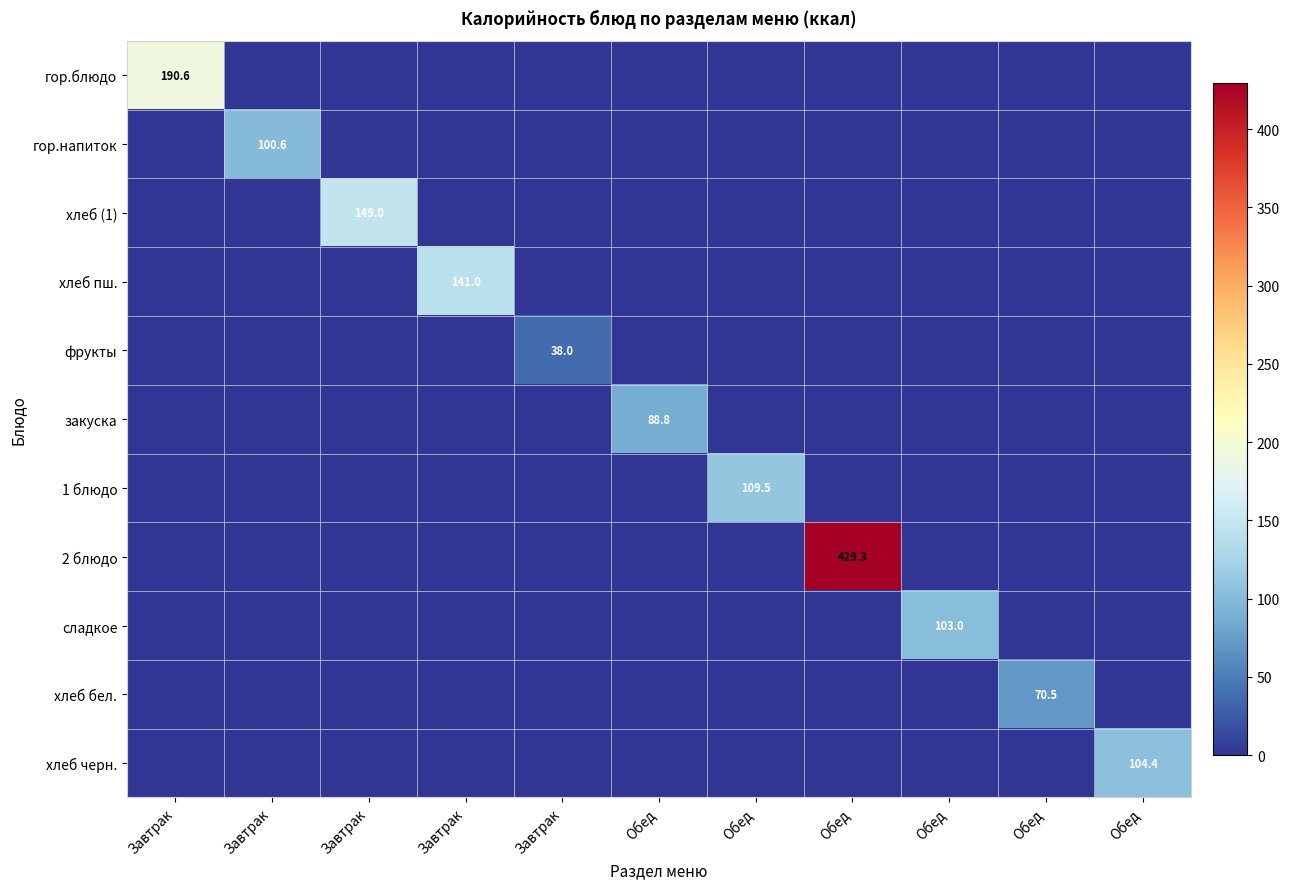

Count the number of categories in the chart.

11